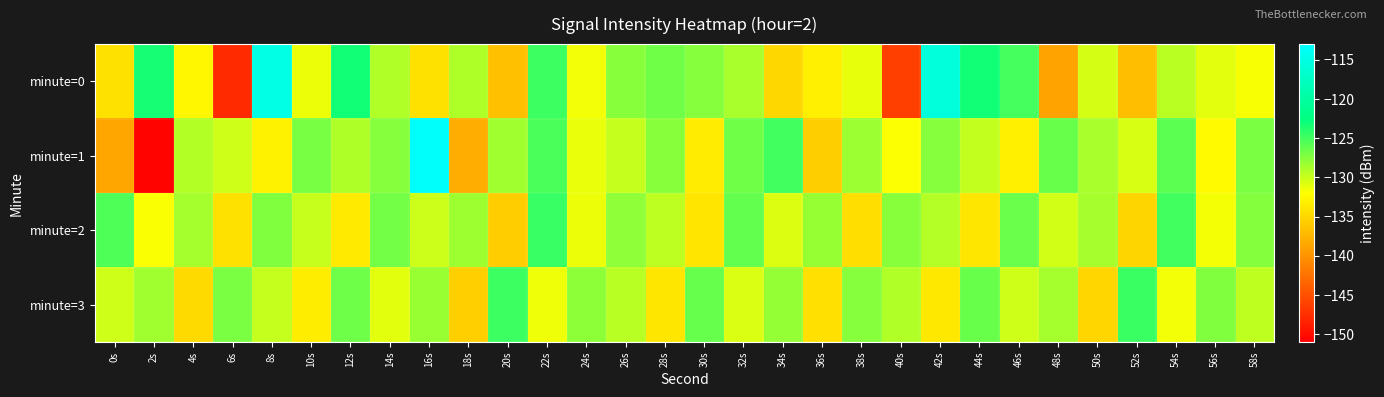

At which category does the chart reach its peak across all series?

16s